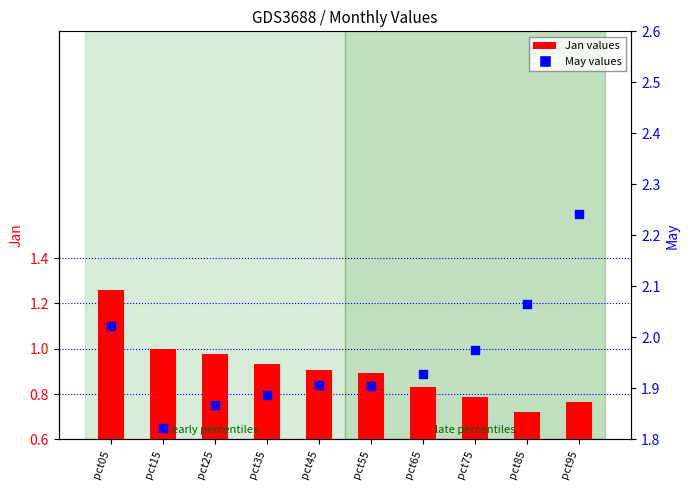

What are all the series names shown in the legend?

Jan values, May values